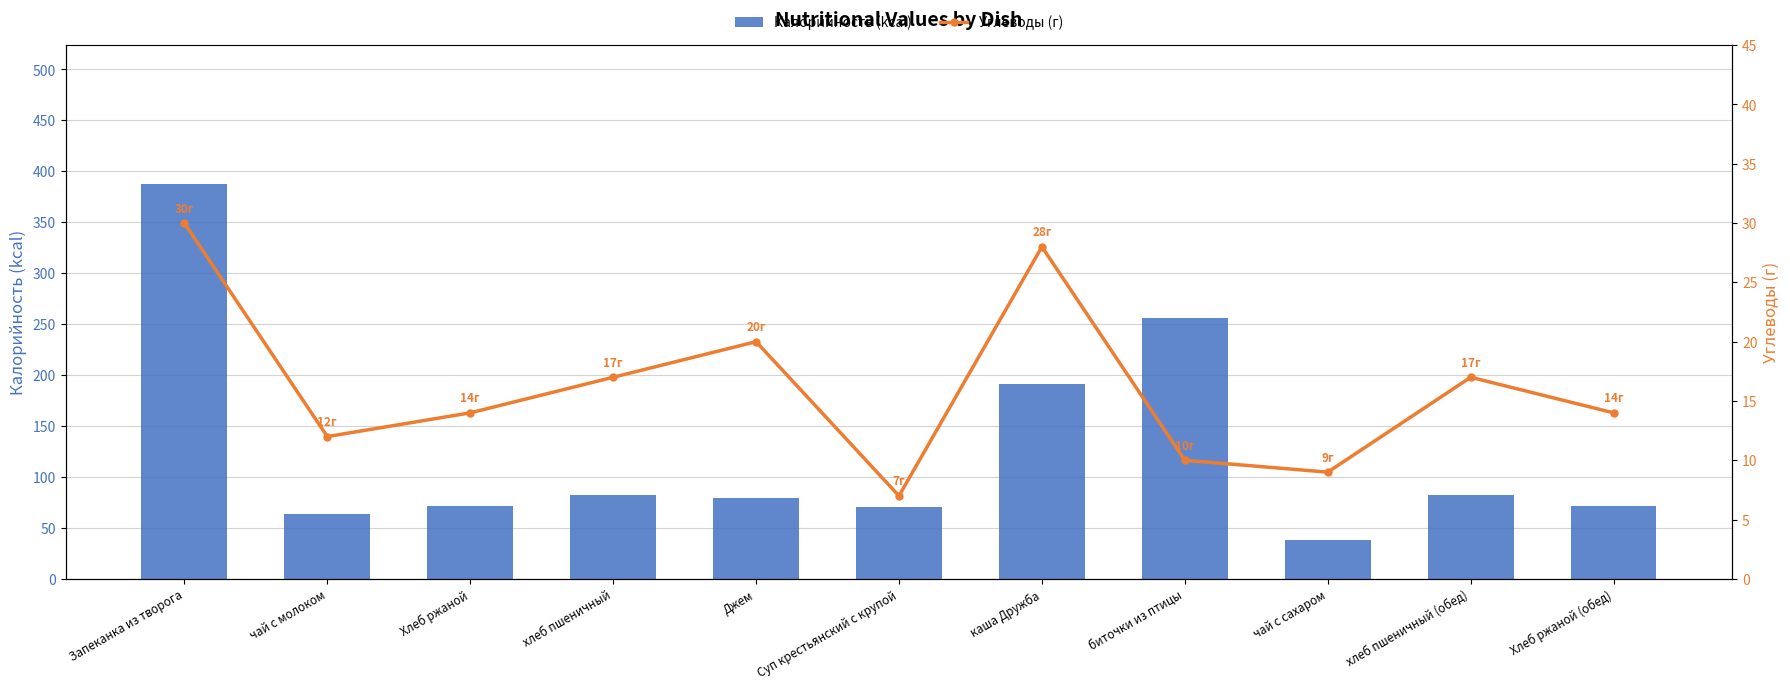

What are all the series names shown in the legend?

Калорийность (kcal), Углеводы (г)